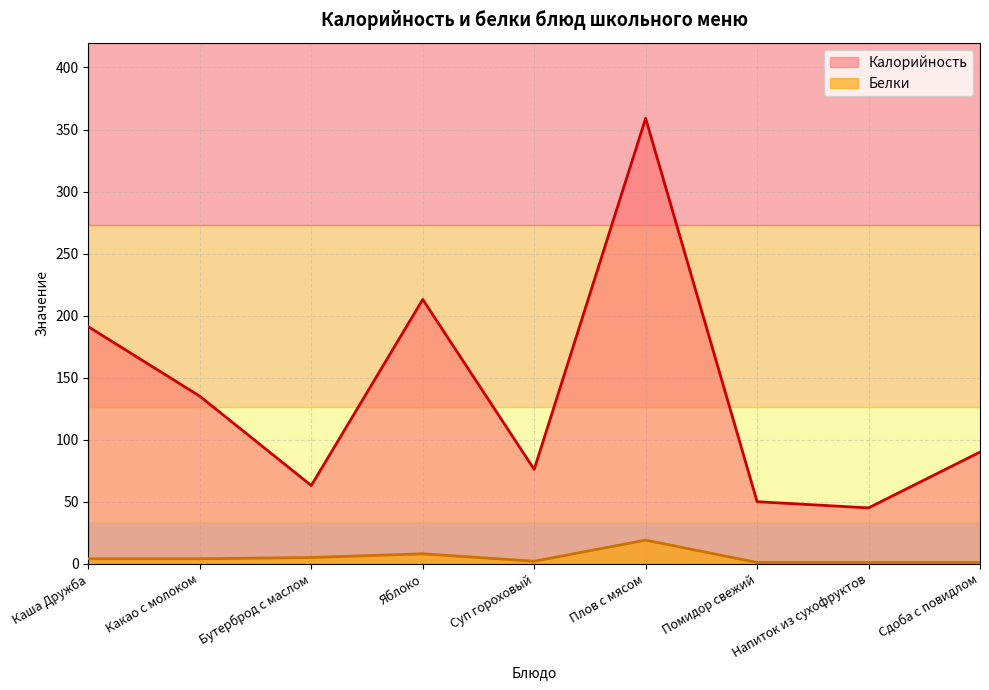

How many distinct data groups are displayed?

2